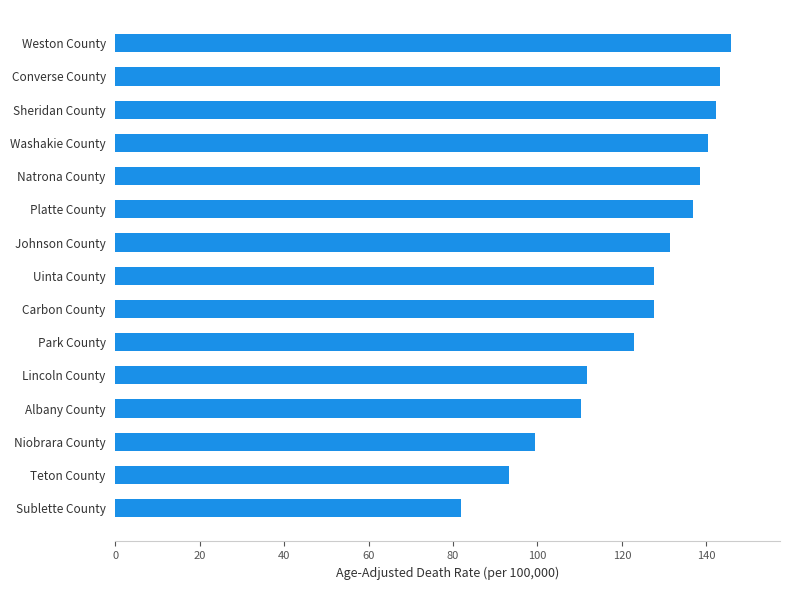

What is the change in value from Sublette County to Albany County?

+28.6